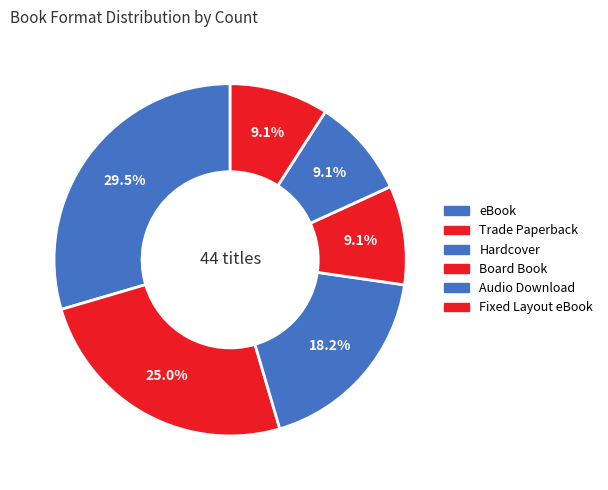

Approximately how many times larger is the value at Board Book compared to eBook?

0.3